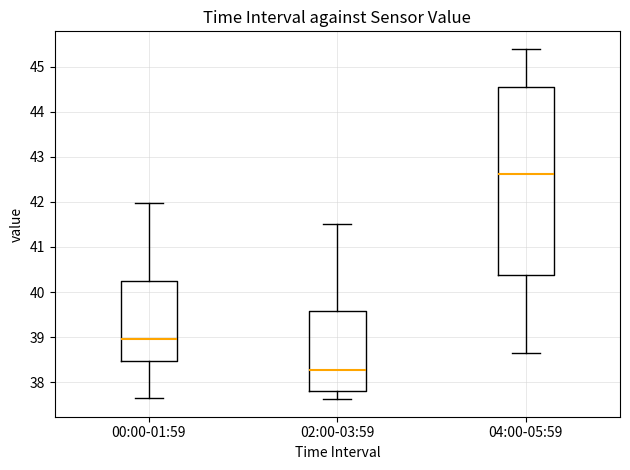

Where is the lower edge of the box for 00:00-01:59 on the y-axis? The values are not printed on the chart, so give them approximately, as read against the axis.

38.5